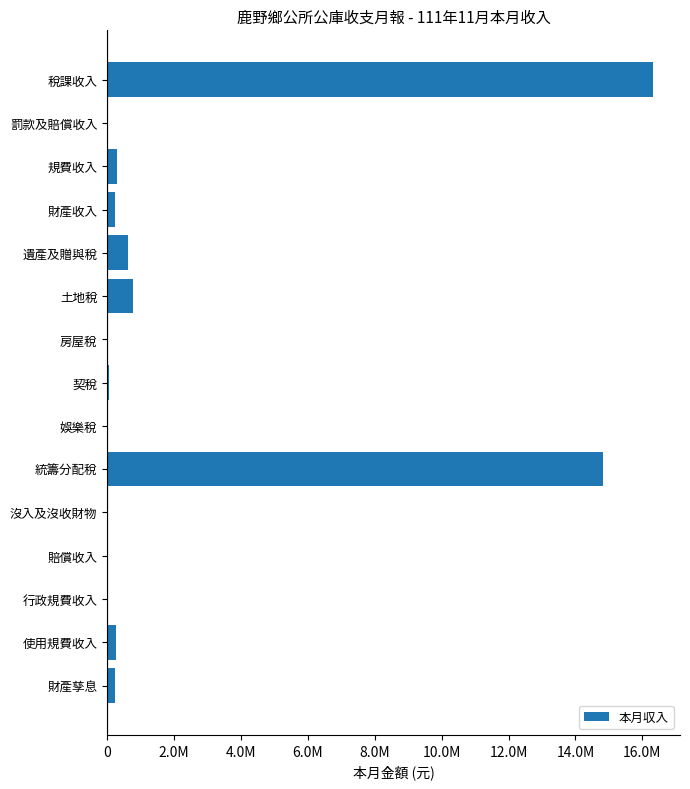

How many data points are less than 219093?

7